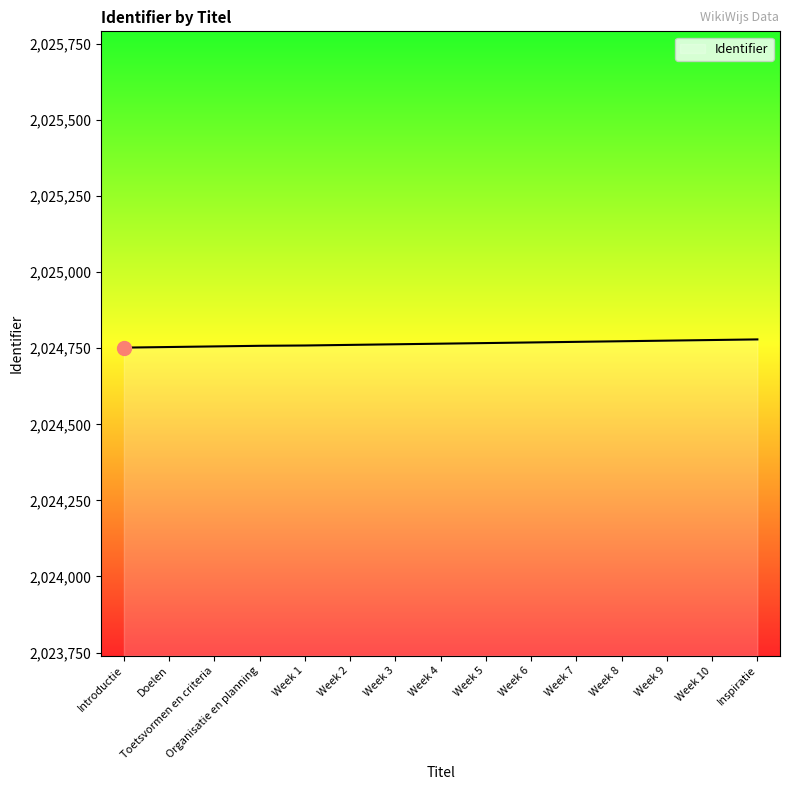

What position from the left is Week 10?

14